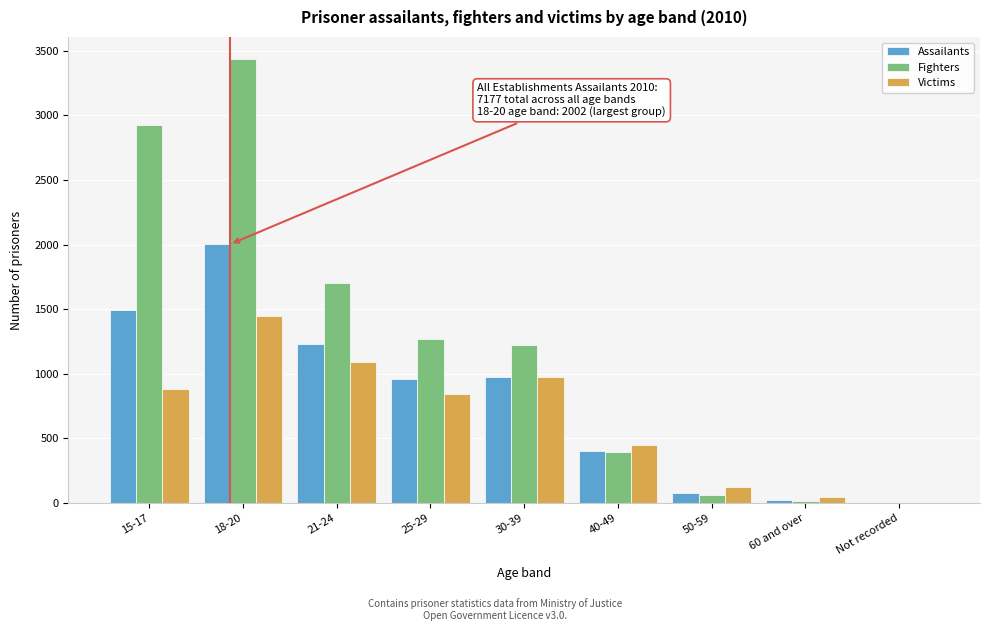

What is the sum of all Assailants values?

7177